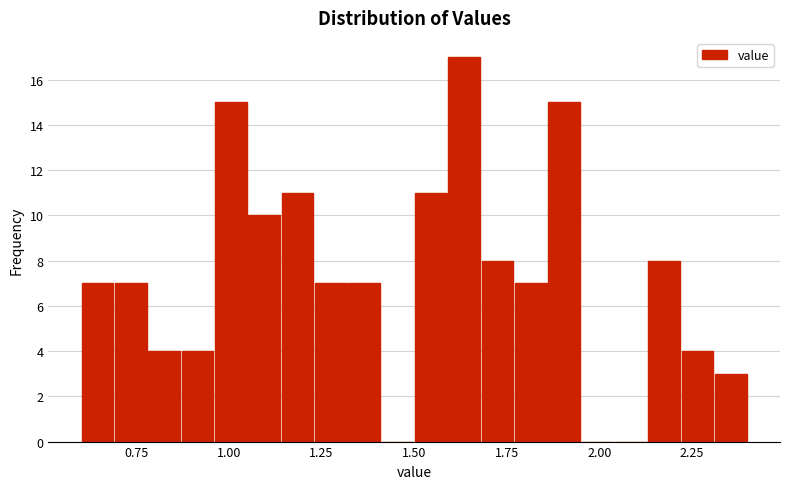

Around what value on the x-axis is the tallest bar? Give the approximate position of its centre, as read against the axis.

1.65